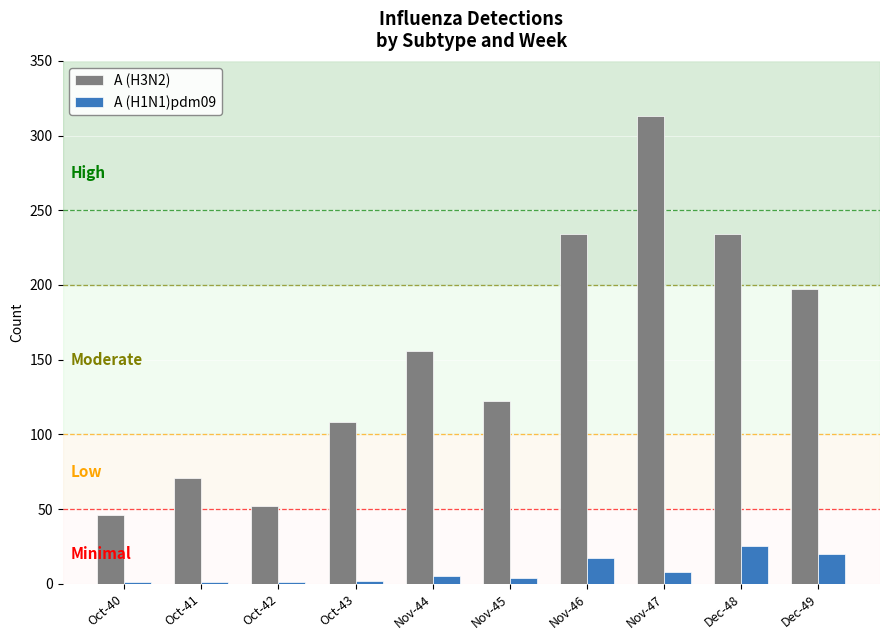

Which series changed the most between Nov-47 and Dec-48?

A (H3N2)